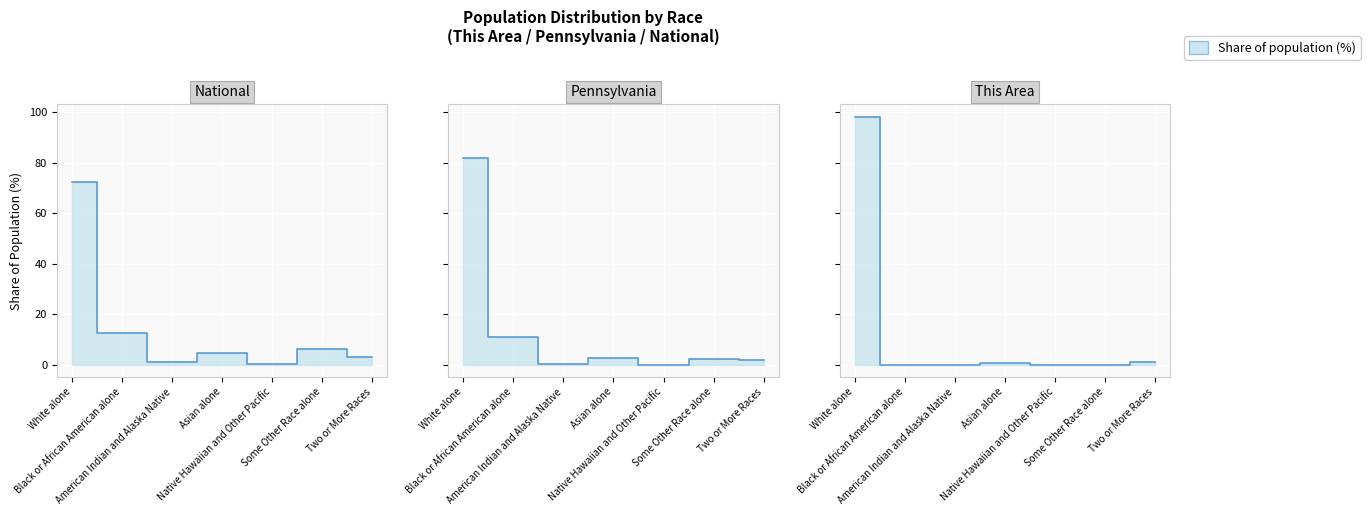

True or false: Pennsylvania has a value of 2.7 at Asian alone.

True